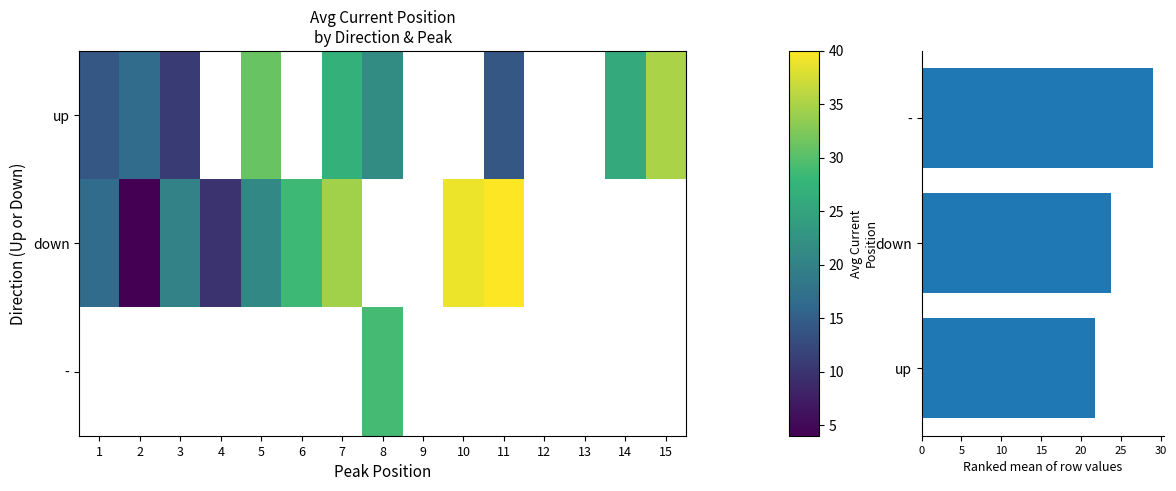

Which has a higher value, 8 or 9?

8